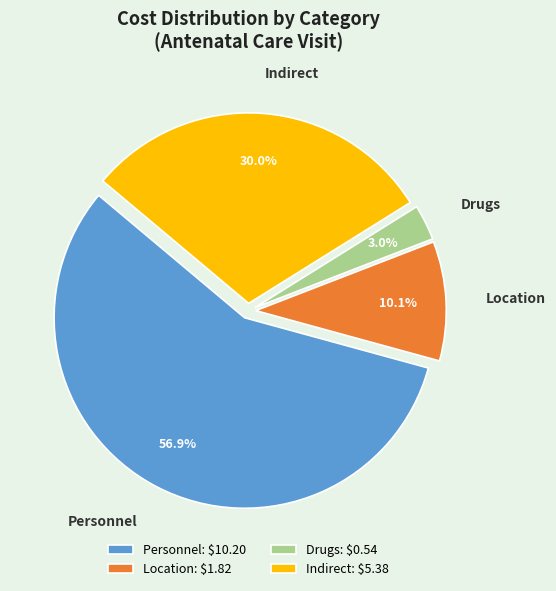

What is the largest slice in the pie chart?

Personnel